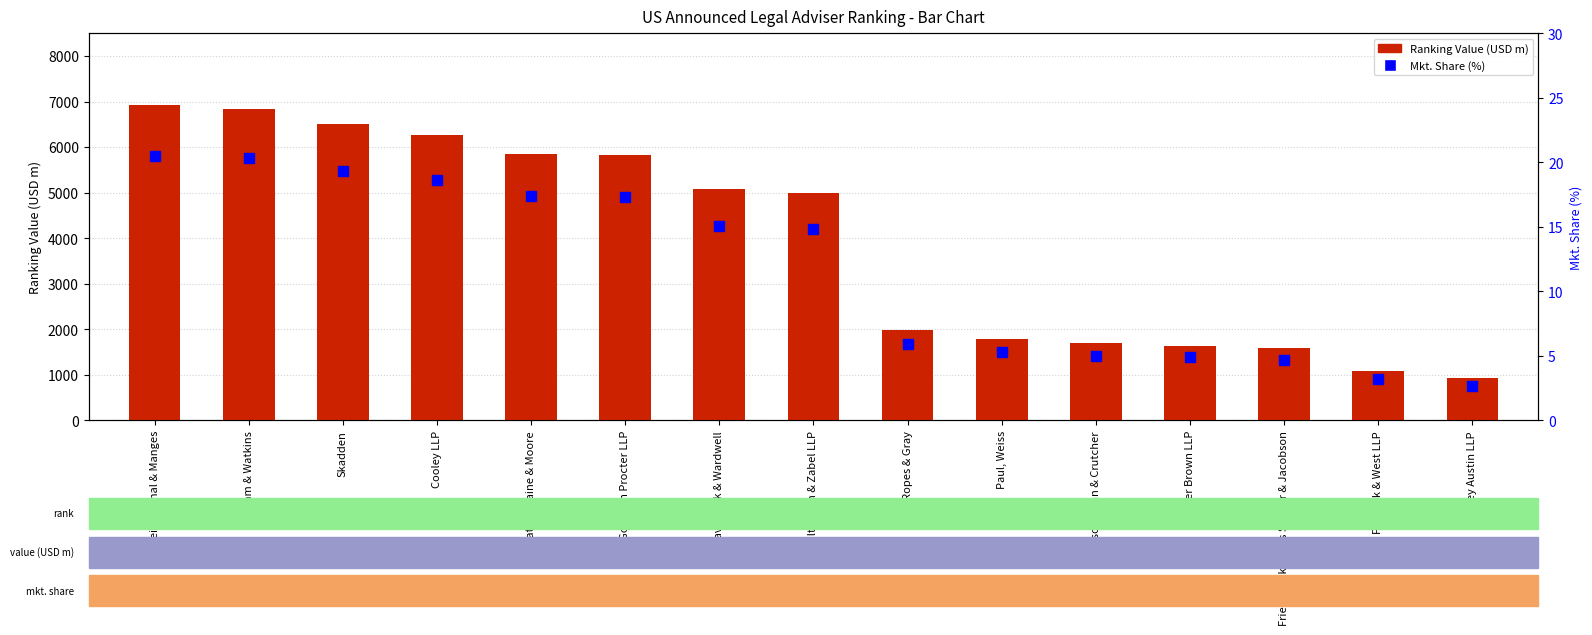

Is it true that Mkt. Share equals 4.9 at Mayer Brown LLP?

True